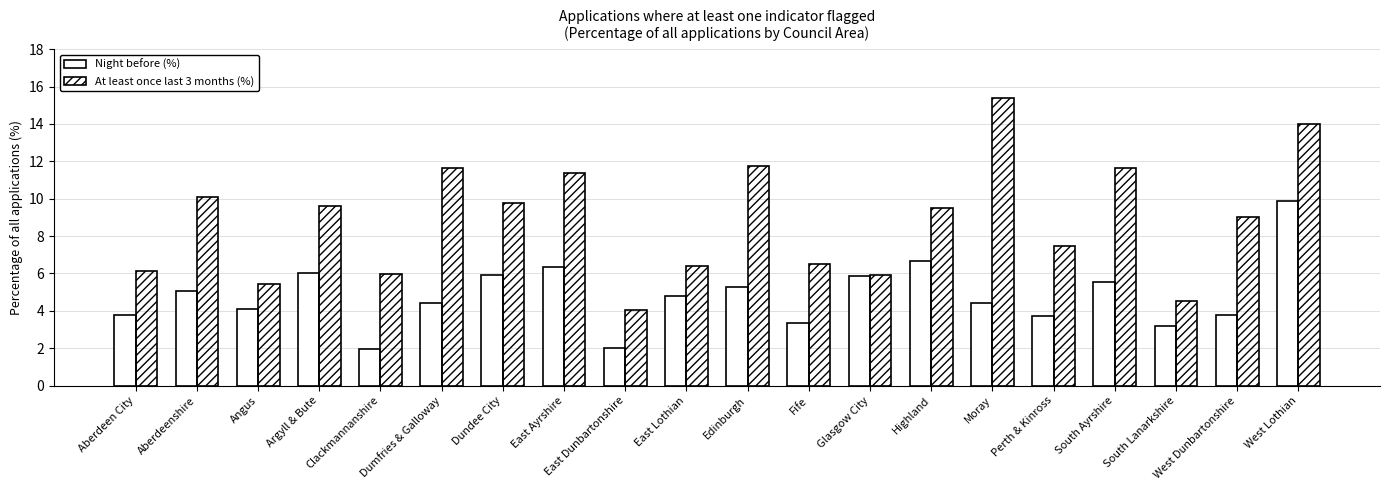

What are all the series names shown in the legend?

Night before (%), At least once last 3 months (%)